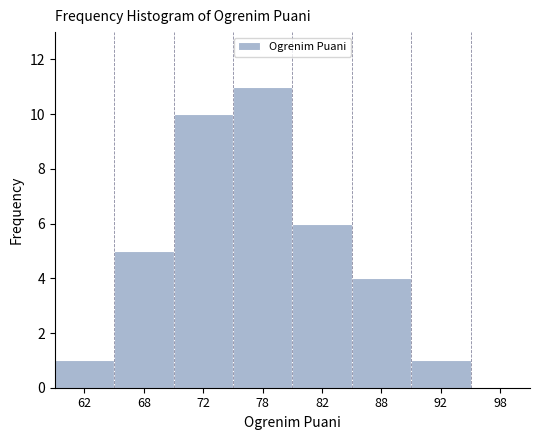

Reading right to left, extract all data points from this chart.

98=0	92=1	88=4	82=6	78=11	72=10	68=5	62=1